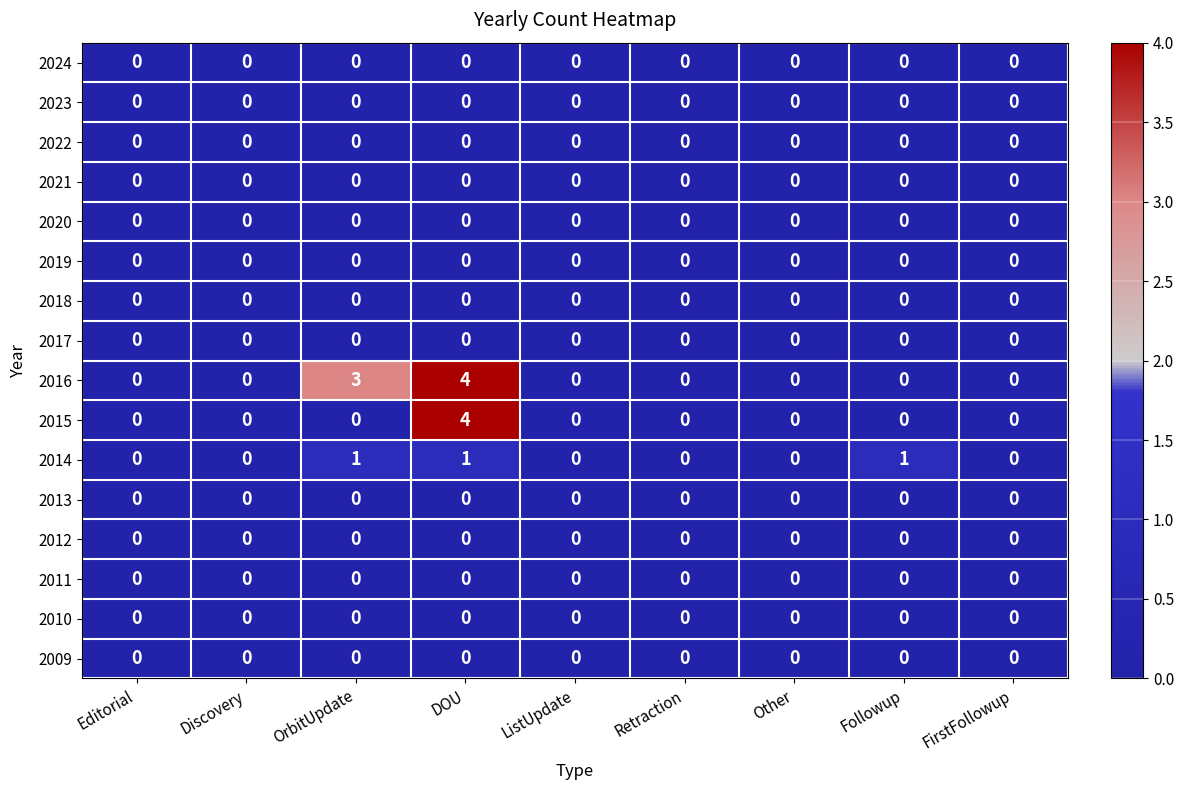

True or false: 2022 has a value of 0 at Other.

True